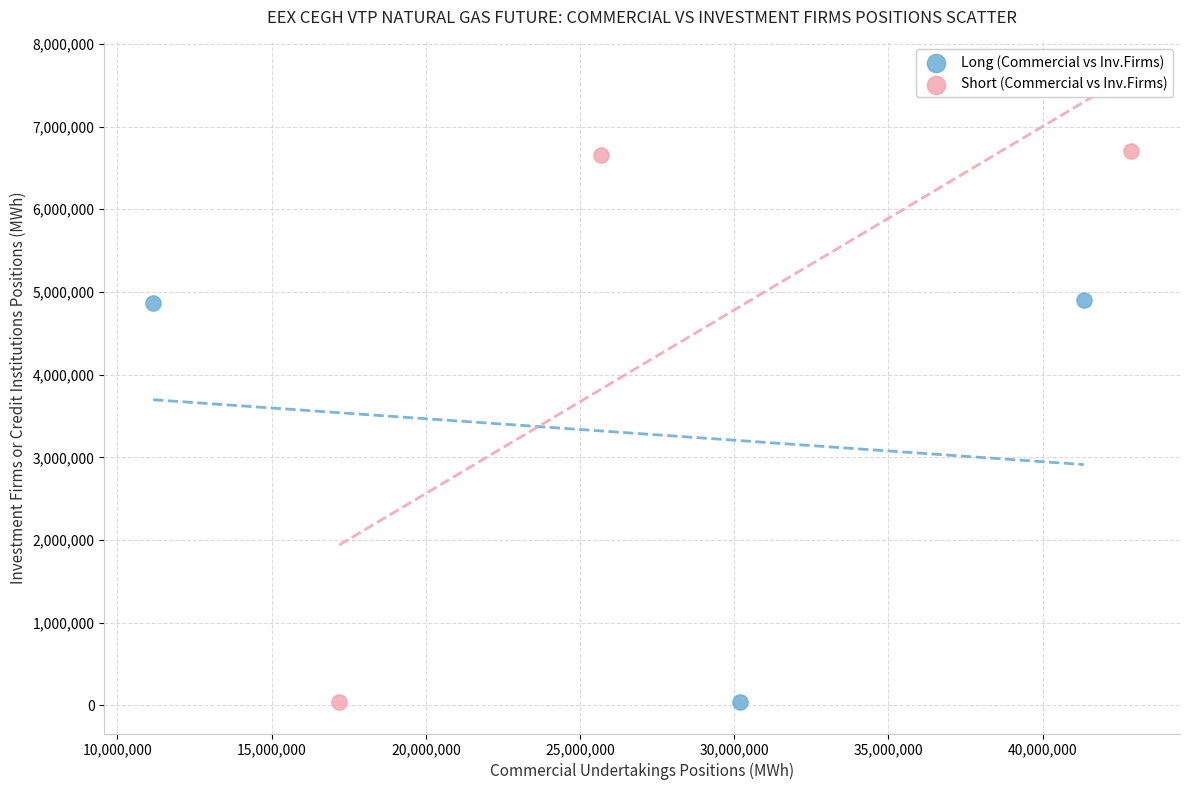

Which series reaches the maximum Y coordinate?

Short (Commercial vs Inv.Firms)